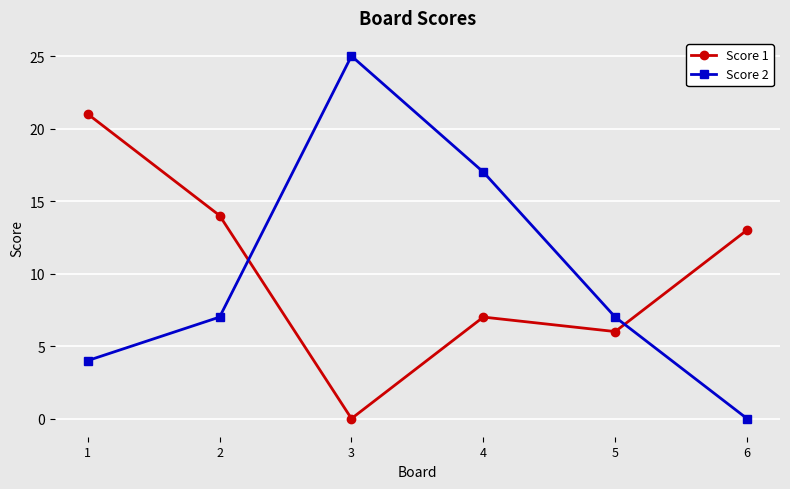

Does the chart display data point markers on the line(s)?

Yes